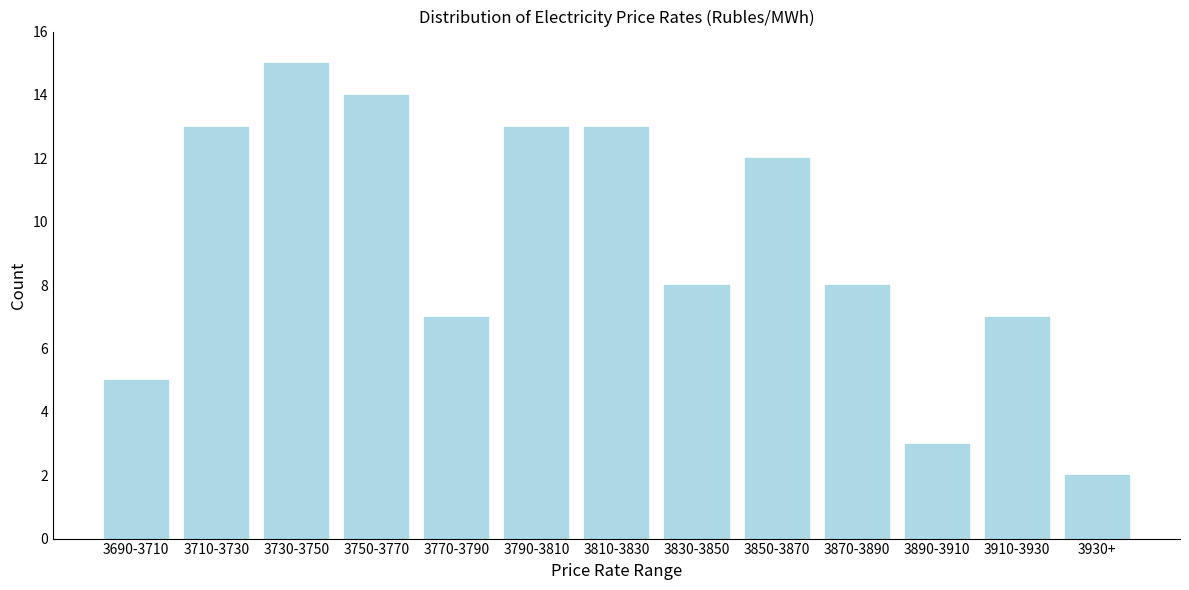

Reading left to right, transcribe all the data shown in this chart.

3690-3710=5	3710-3730=13	3730-3750=15	3750-3770=14	3770-3790=7	3790-3810=13	3810-3830=13	3830-3850=8	3850-3870=12	3870-3890=8	3890-3910=3	3910-3930=7	3930+=2